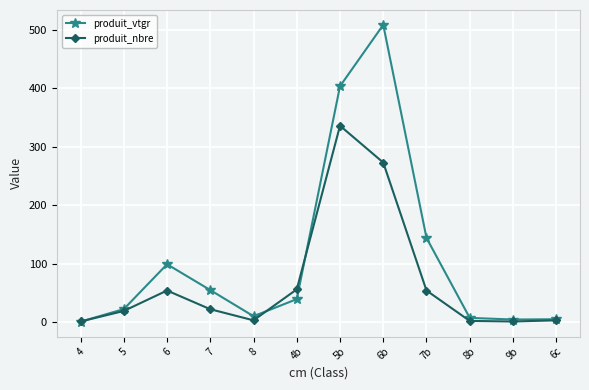

Which category has the highest value across all series?

6b